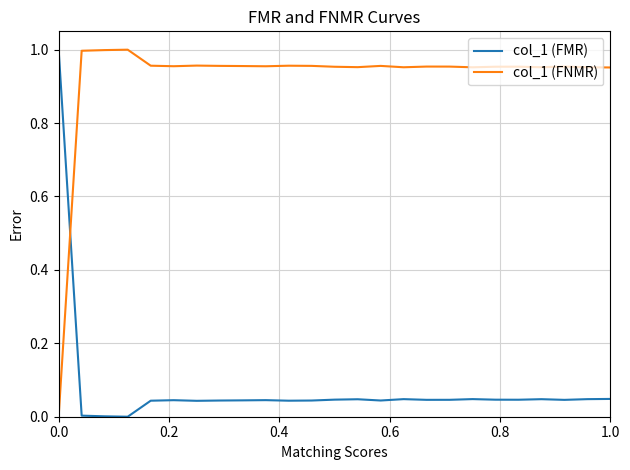

Rank the series by their average value, from highest to lowest.

col_1 (FNMR), col_1 (FMR)